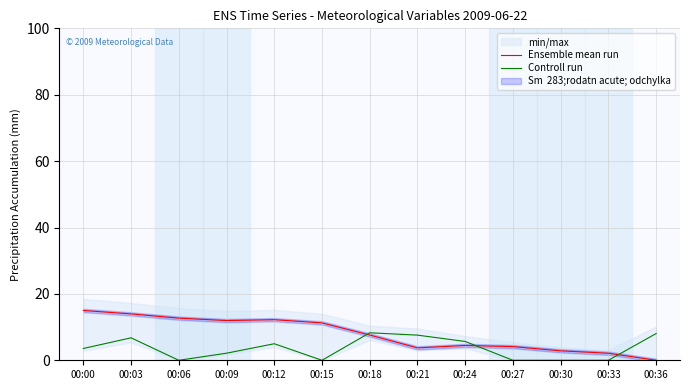

Which series has the largest range (max minus min)?

Ensemble mean run